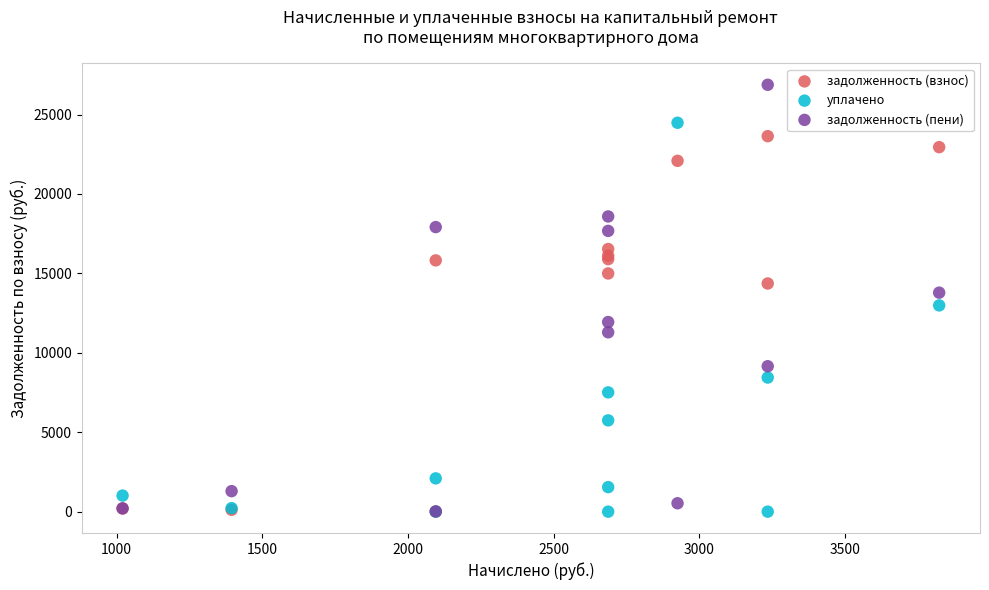

What are all the series names shown in the legend?

задолженность (взнос), уплачено, задолженность (пени)